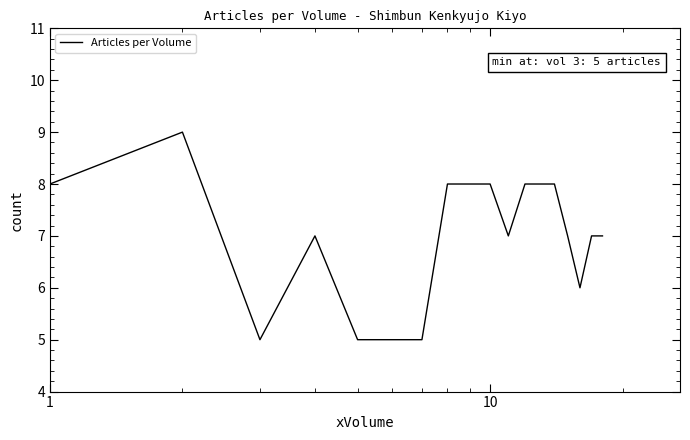

What is the minimum value shown in the chart?

5